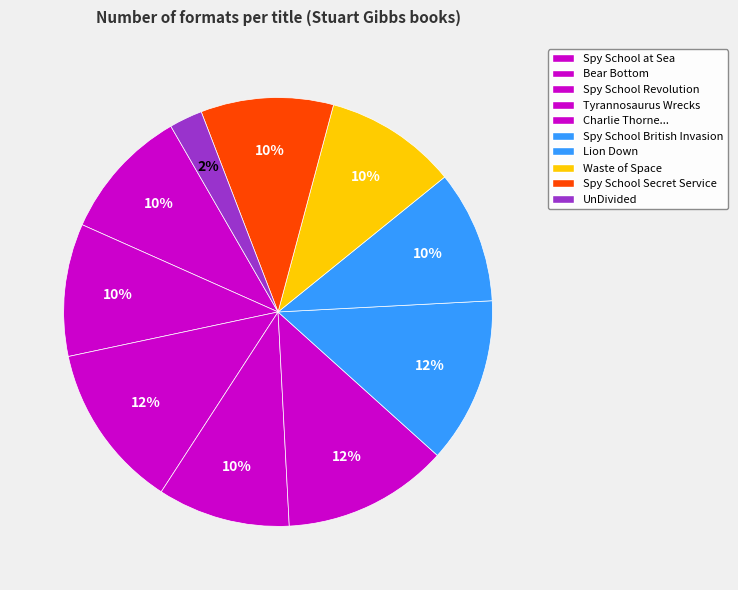

How many slices are in this pie chart?

10